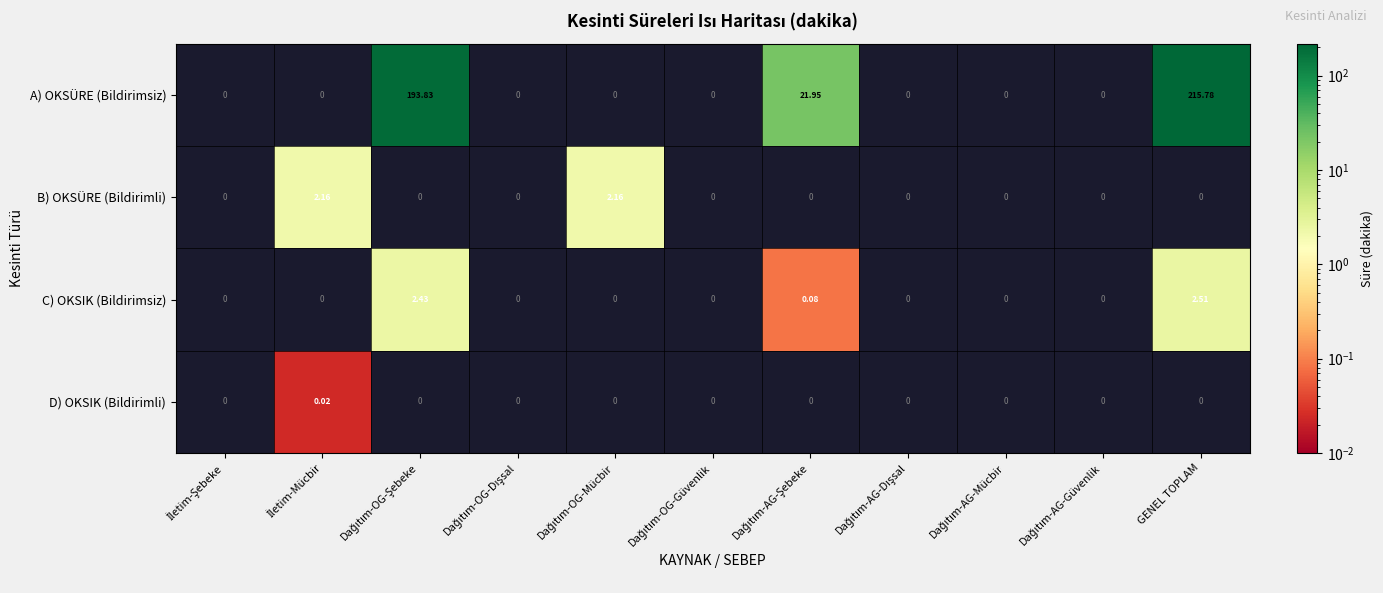

Which category has the highest value across all series?

GENEL TOPLAM